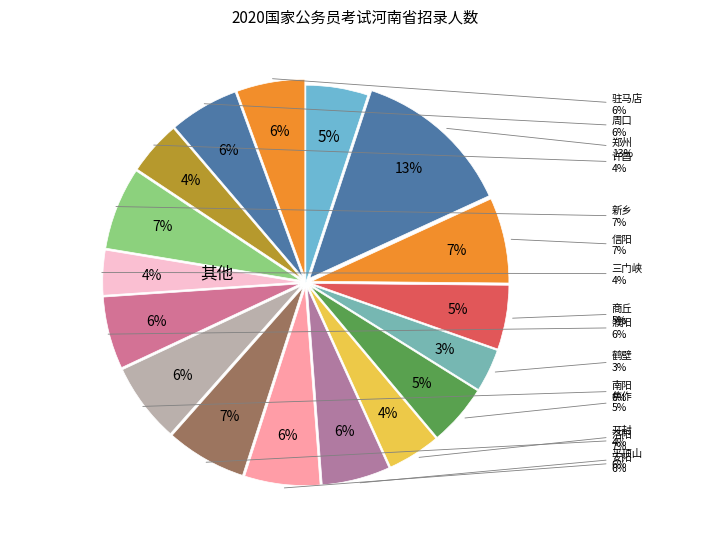

How much of the chart is everything except 鹤壁?

96.5%